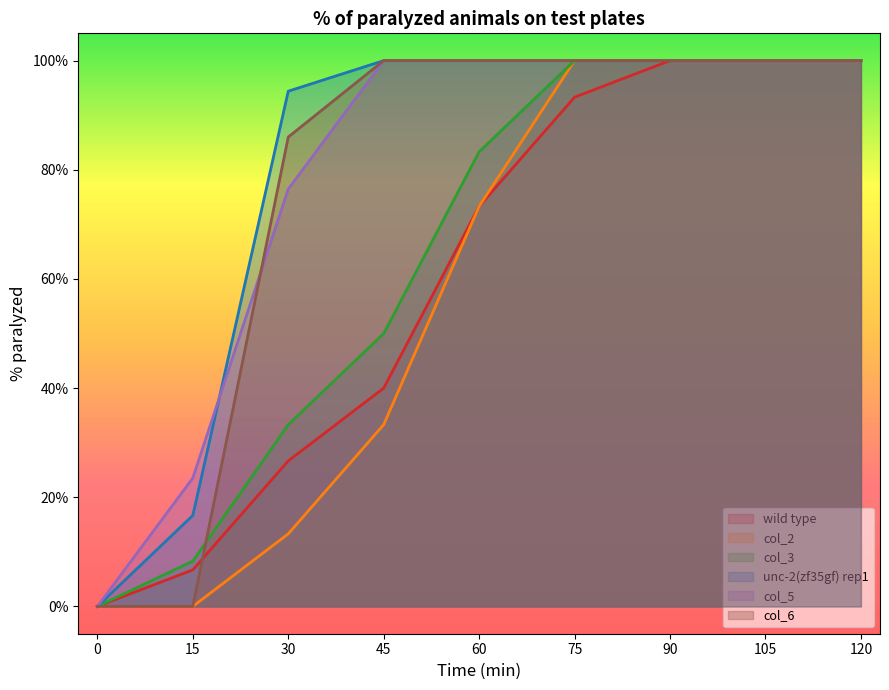

Reading left to right, extract all data points from this chart.

wild type: 0.0	6.7	26.7	40.0	73.3	93.3	100.0	100.0	100.0
col_2: 0.0	0.0	13.3	33.3	73.3	100.0	100.0	100.0	100.0
col_3: 0.0	8.3	33.3	50.0	83.3	100.0	100.0	100.0	100.0
unc-2(zf35gf) rep1: 0.0	16.7	94.4	100.0	100.0	100.0	100.0	100.0	100.0
col_5: 0.0	23.5	76.5	100.0	100.0	100.0	100.0	100.0	100.0
col_6: 0.0	0.0	86.0	100.0	100.0	100.0	100.0	100.0	100.0